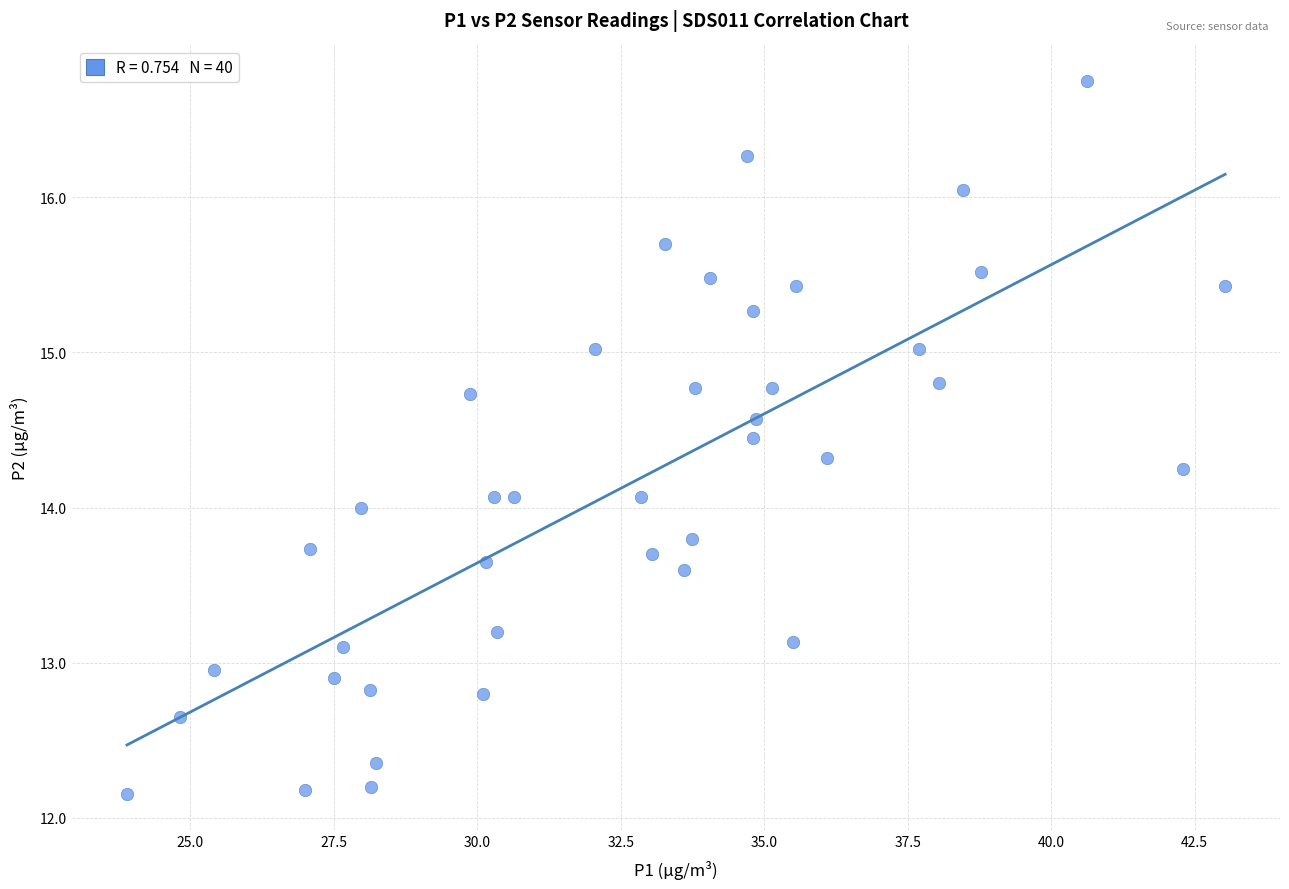

What is the range of Y values (max minus min)?

4.6